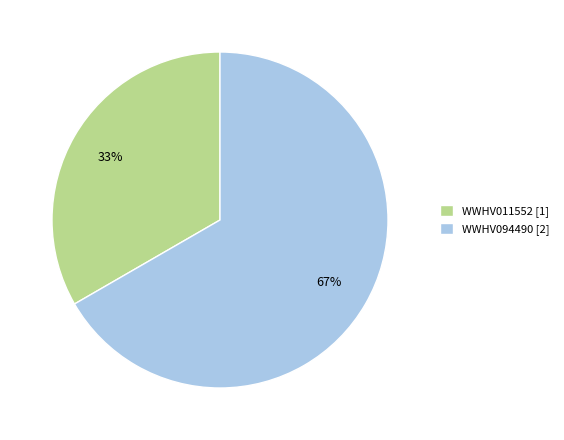

Is it true that WWHV011552 is 23% of the pie?

False